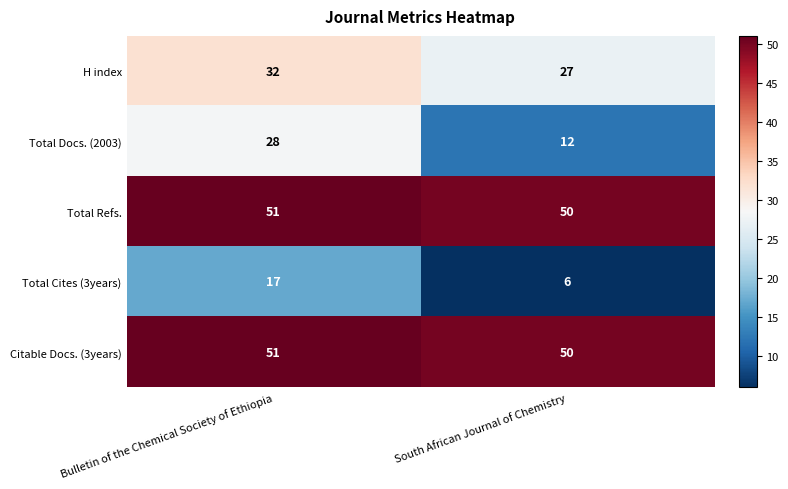

What is the approximate value of Total Cites (3years) at South African Journal of Chemistry, to the nearest 5?

5